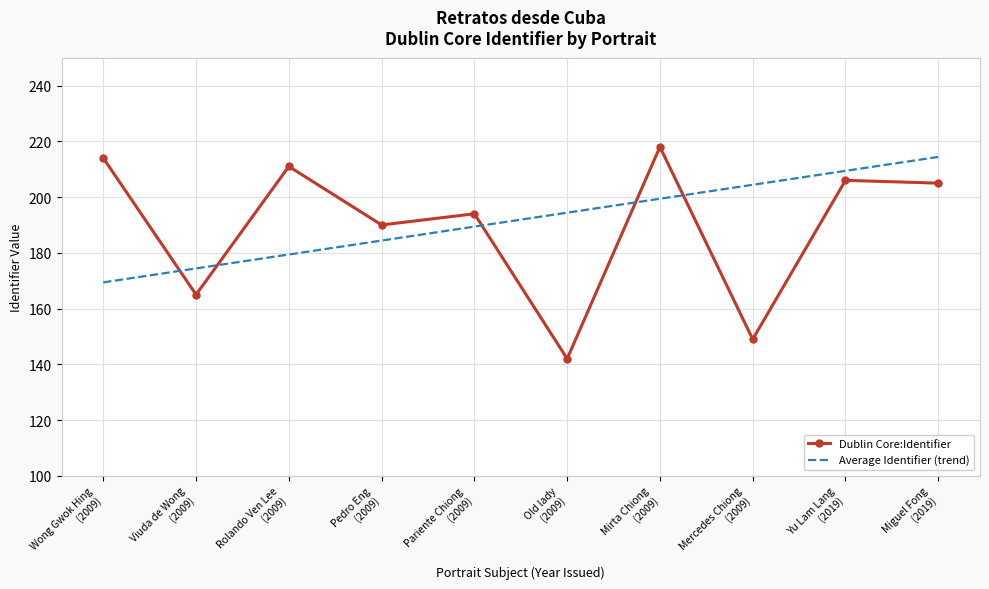

True or false: Dublin Core:Identifier and Average Identifier (trend) intersect in this chart.

True